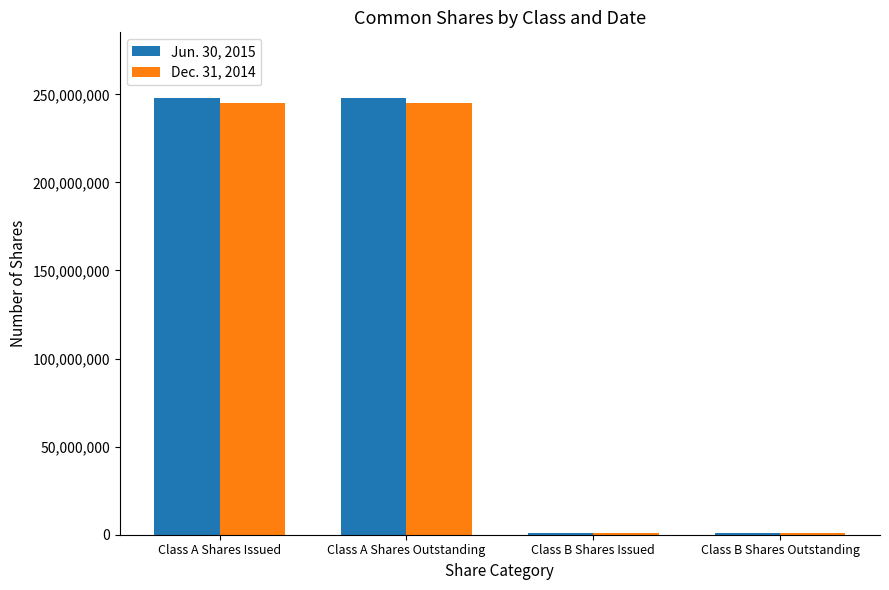

Reading left to right, list all the values displayed in this chart.

Jun. 30, 2015: Class A Shares Issued=248000000	Class A Shares Outstanding=248000000	Class B Shares Issued=800000	Class B Shares Outstanding=800000
Dec. 31, 2014: Class A Shares Issued=245000000	Class A Shares Outstanding=245000000	Class B Shares Issued=800000	Class B Shares Outstanding=800000